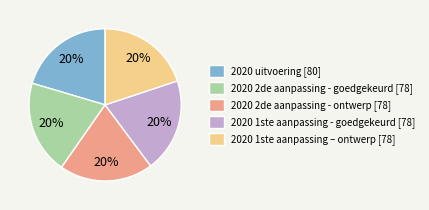

To the nearest percent, what percentage of the pie is 2020 2de aanpassing - goedgekeurd [78]?

20%